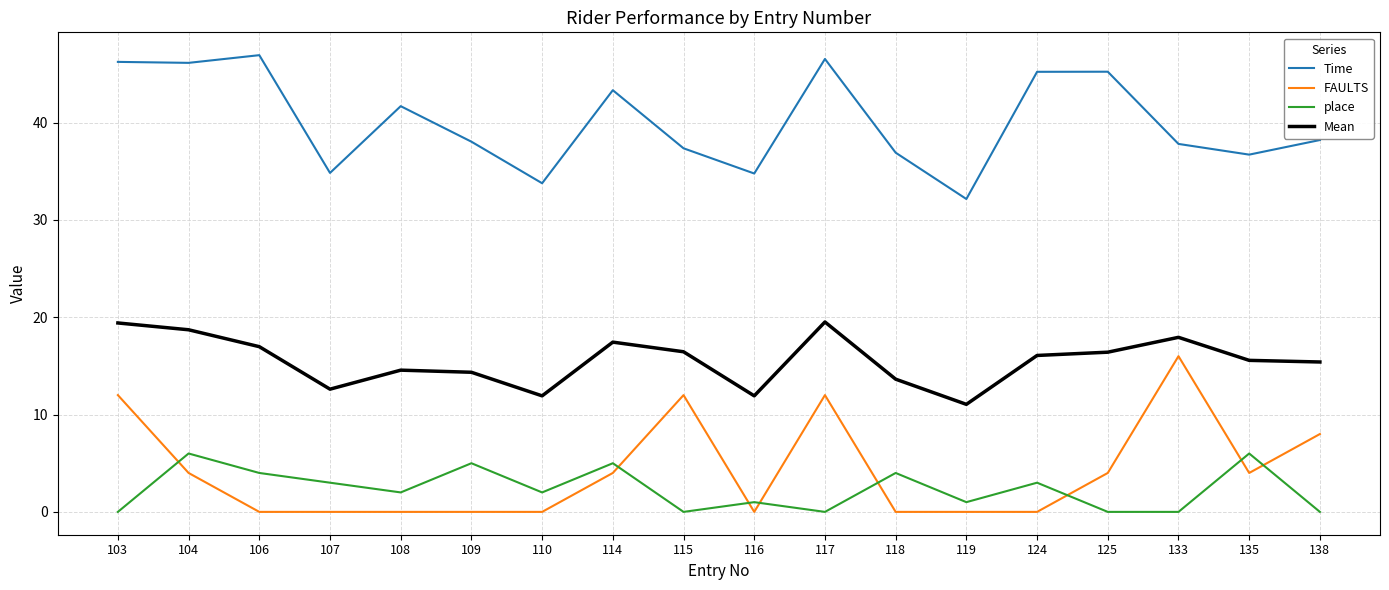

Read the Time value at 104.

46.1